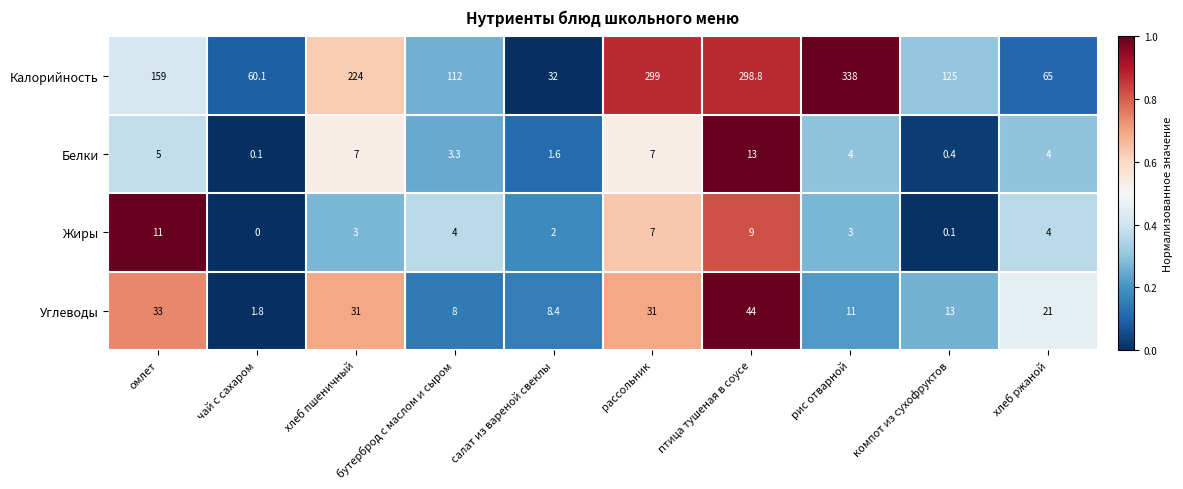

What is the sum of all Белки values?

45.4